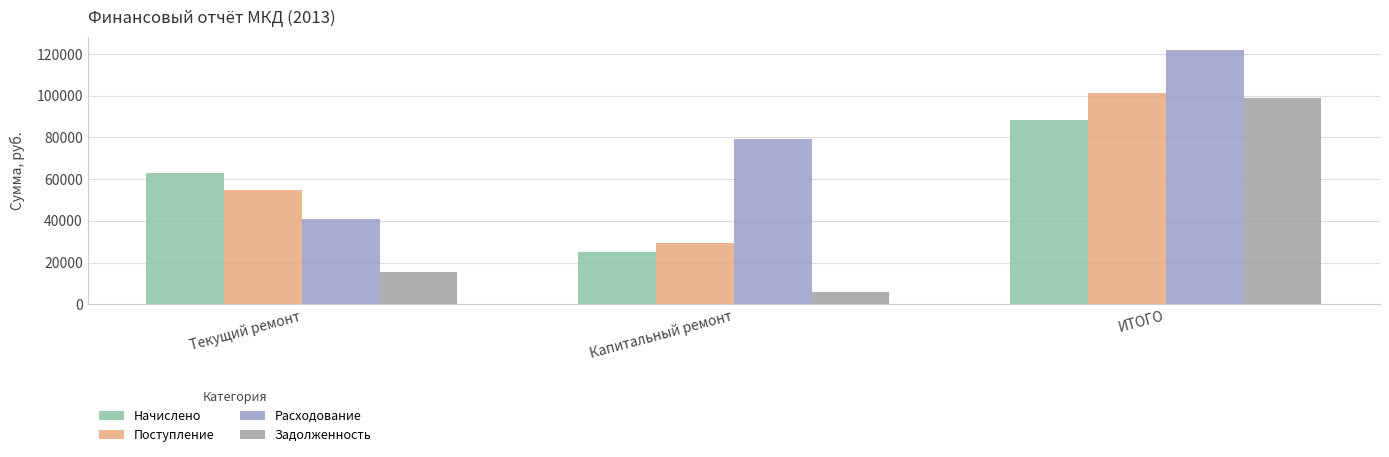

The Задолженность series shows 98705.1 at ИТОГО. True or false?

True